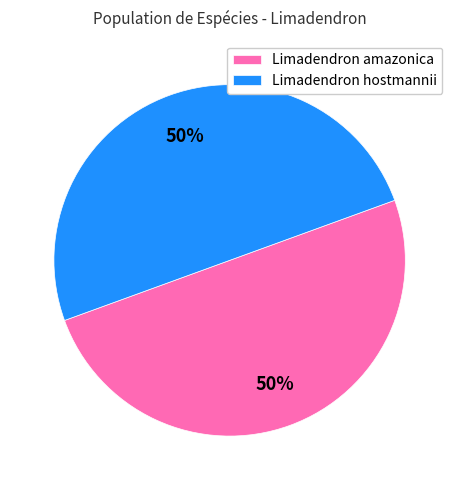

To the nearest percent, what portion does Limadendron hostmannii represent?

50%